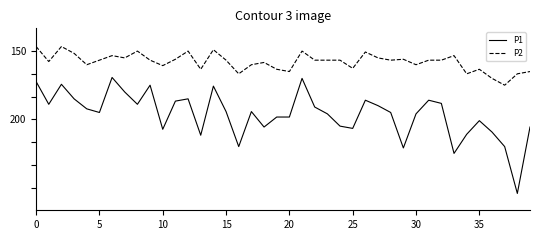

Which series has the widest spread of values?

P1